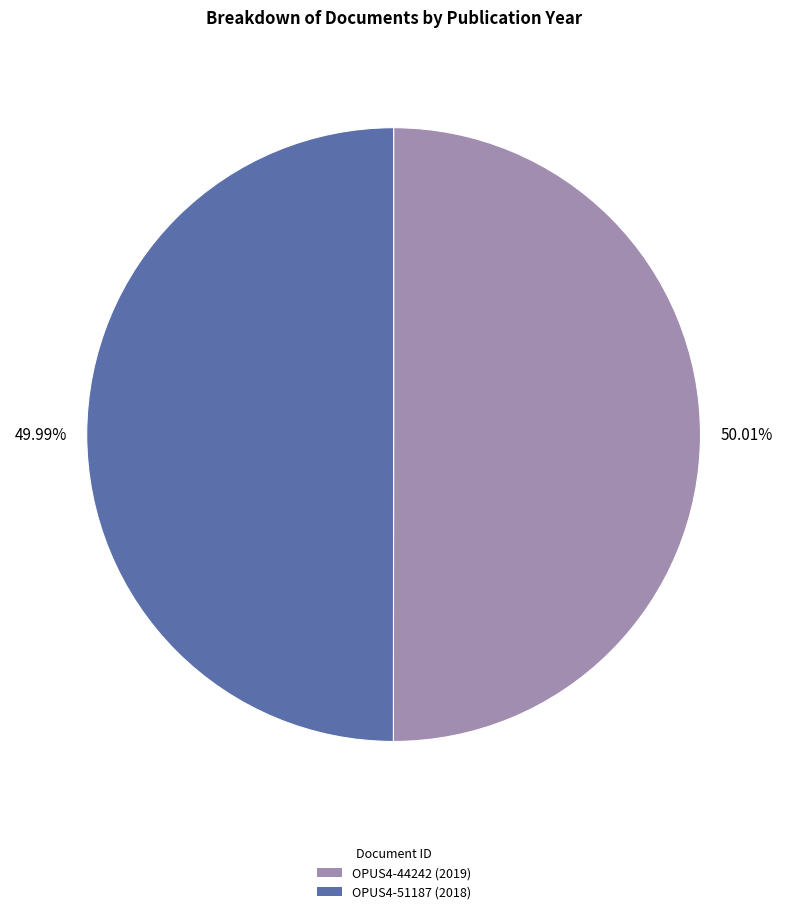

Is the sum of OPUS4-51187 (2018) and OPUS4-44242 (2019) greater than half?

Yes